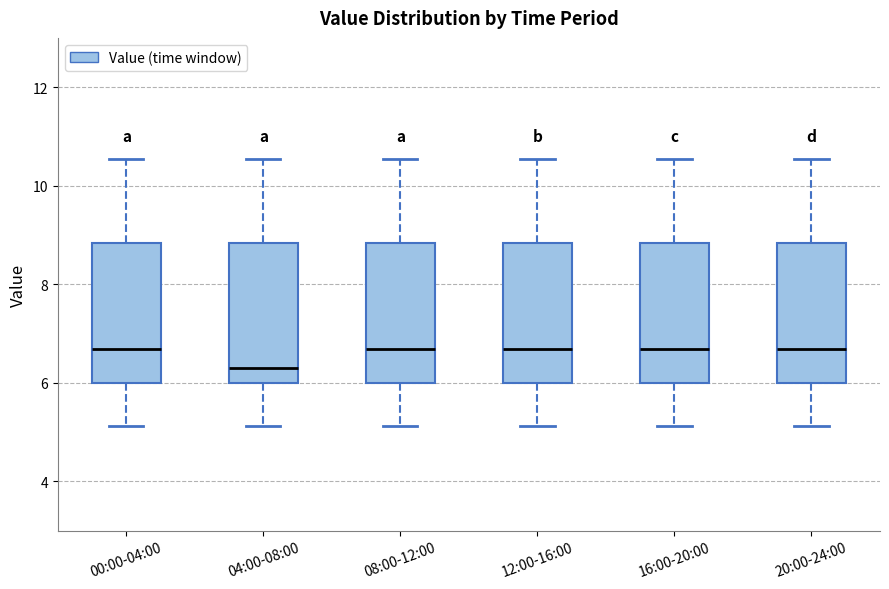

Where does the median line of the box for 08:00-12:00 sit on the y-axis? The values are not printed on the chart, so give them approximately, as read against the axis.

6.6